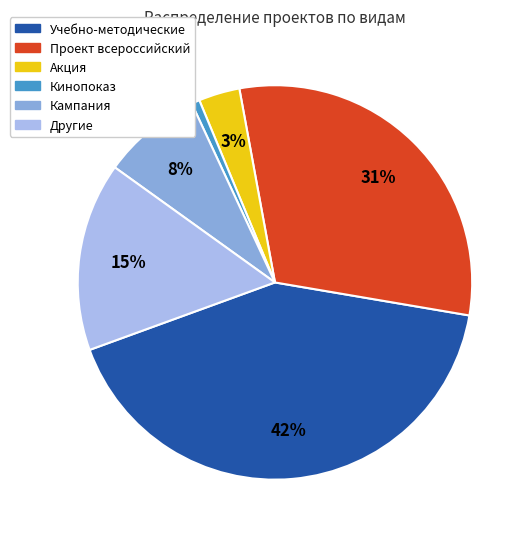

What is the smallest slice in the pie chart?

Кинопоказ